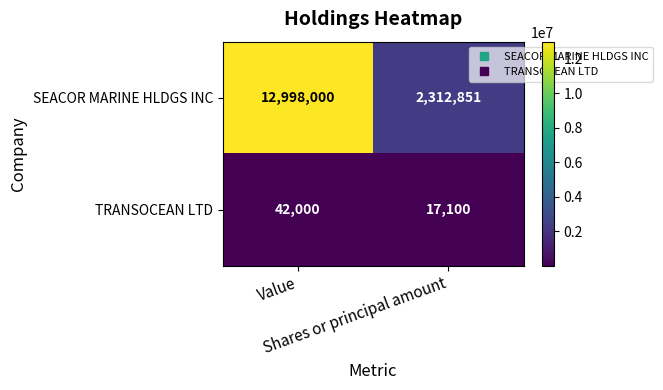

At Shares or principal amount, list the series in order from smallest to largest.

TRANSOCEAN LTD, SEACOR MARINE HLDGS INC